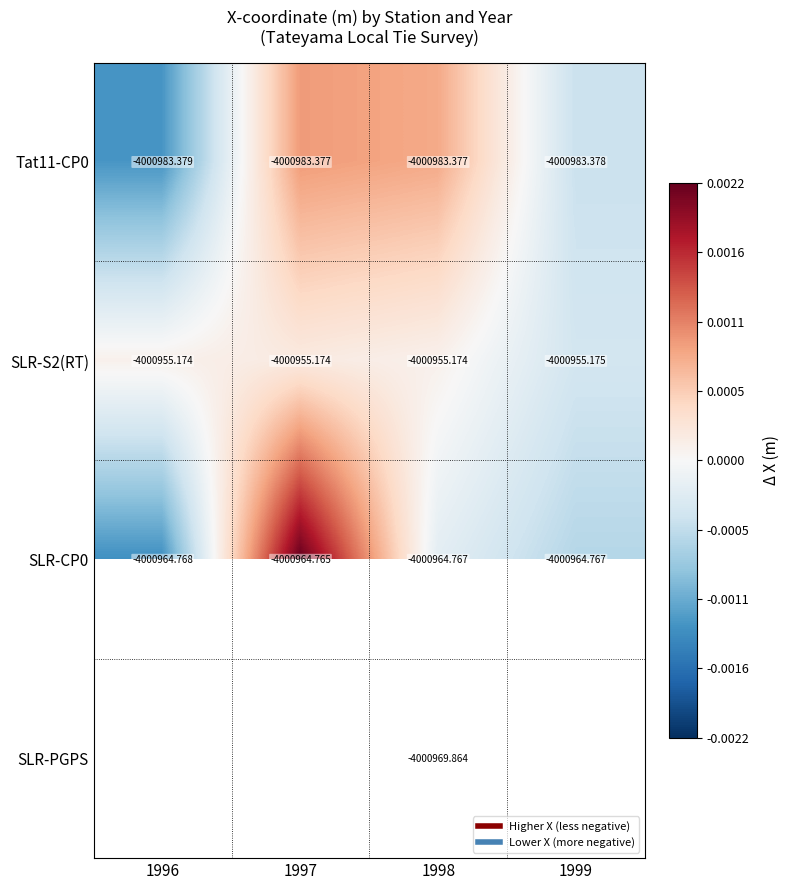

Which series changed the most between 1996 and 1999?

Tat11-CP0